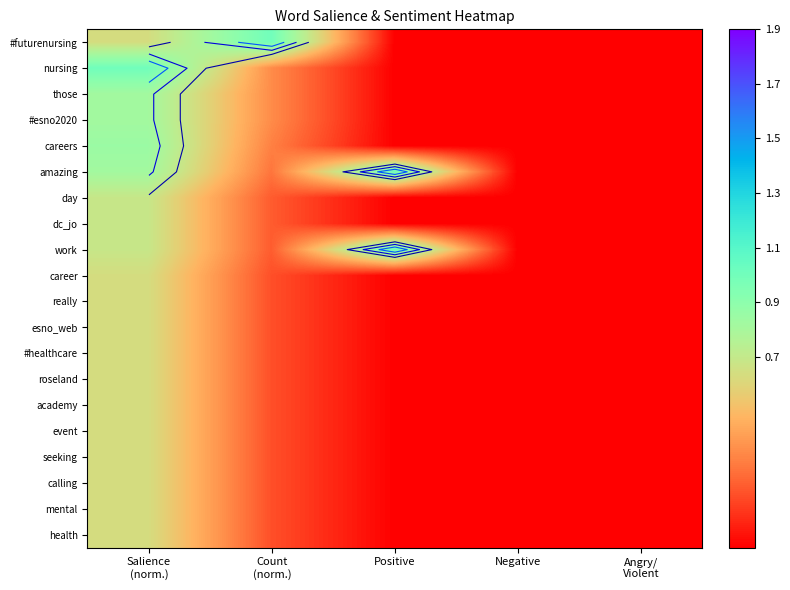

Rank the series by their maximum value, from lowest to highest.

career, really, esno_web, #healthcare, roseland, academy, event, seeking, calling, mental, health, day, dc_jo, those, #esno2020, careers, #futurenursing, nursing, amazing, work